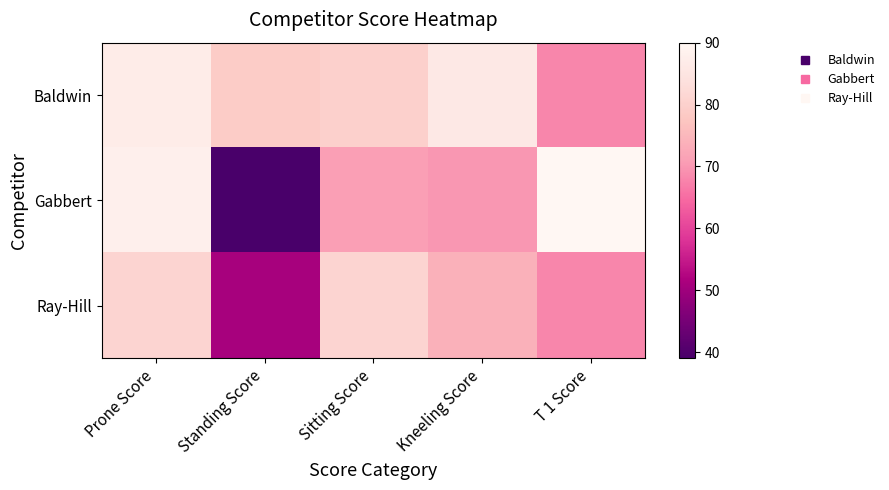

Reading left to right, extract all data points from this chart.

Baldwin: Prone Score=87	Standing Score=79	Sitting Score=80	Kneeling Score=86	T 1 Score=68
Gabbert: Prone Score=88	Standing Score=39	Sitting Score=71	Kneeling Score=70	T 1 Score=90
Ray-Hill: Prone Score=81	Standing Score=51	Sitting Score=81	Kneeling Score=74	T 1 Score=68